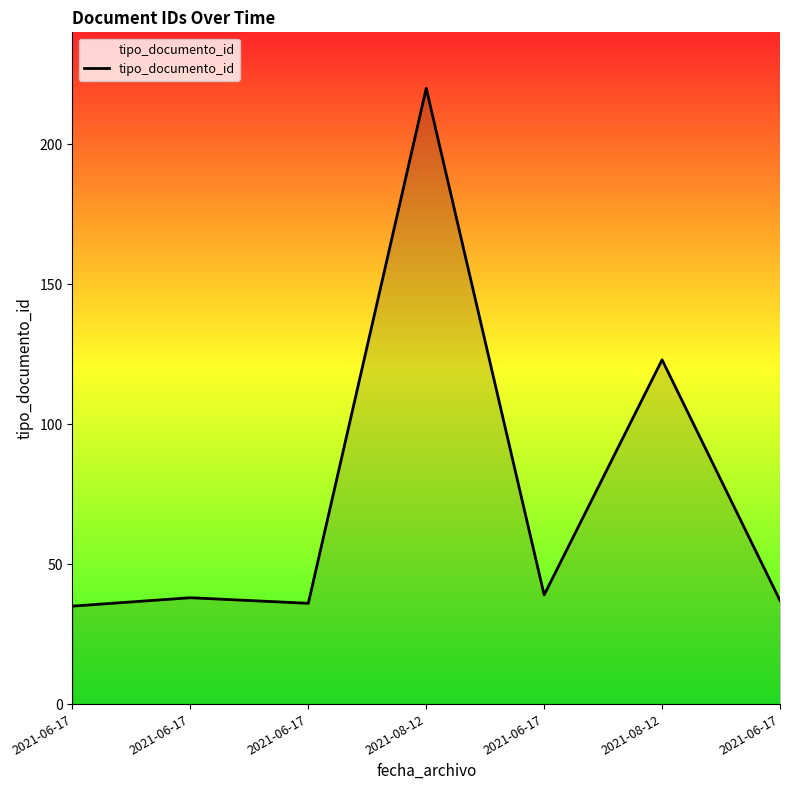

Does the chart have visible grid lines?

No